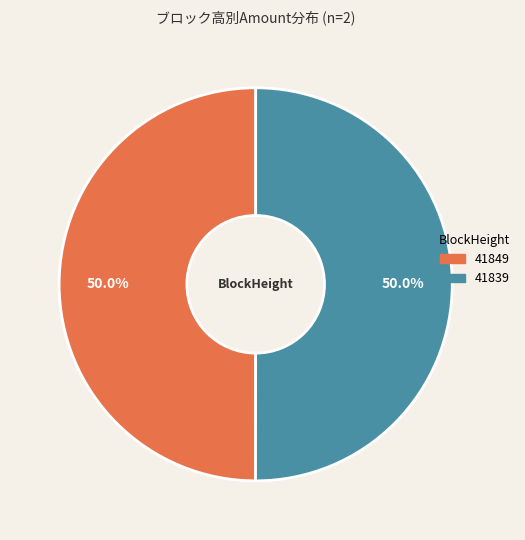

What is the ratio of the value at 41849 to the value at 41839?

1.0